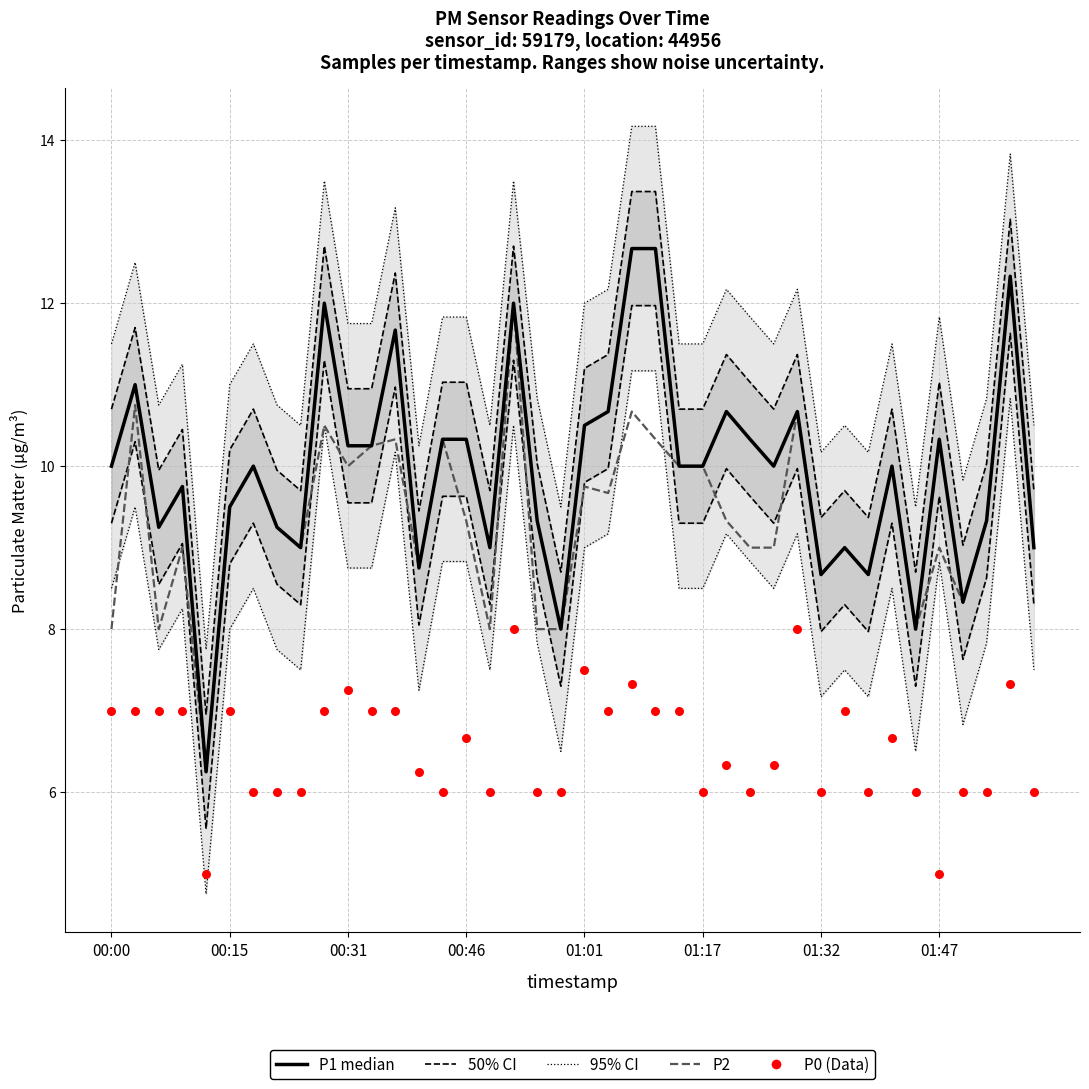

At how many categories does at least one series exceed 12?

3